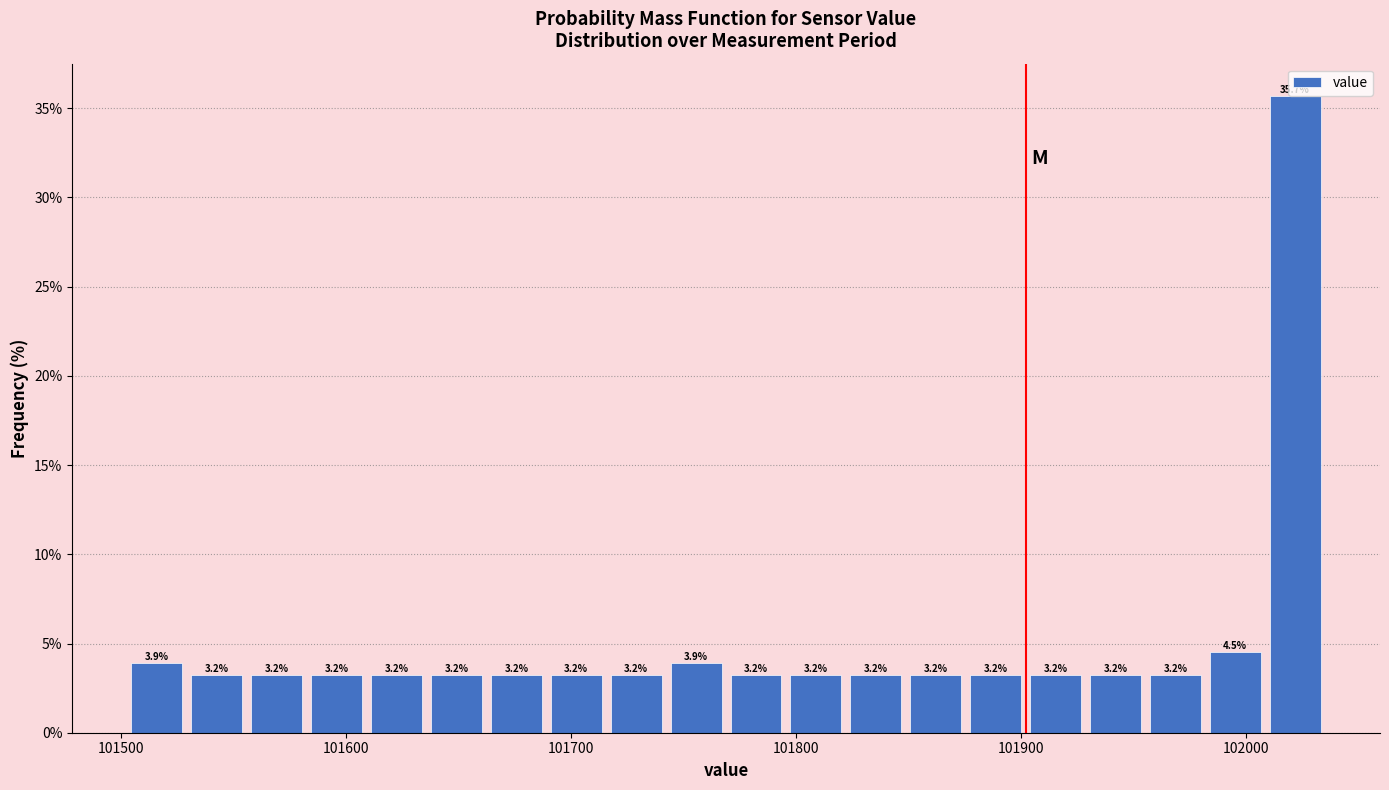

Around what value on the x-axis is the tallest bar? Give the approximate position of its centre, as read against the axis.

102020